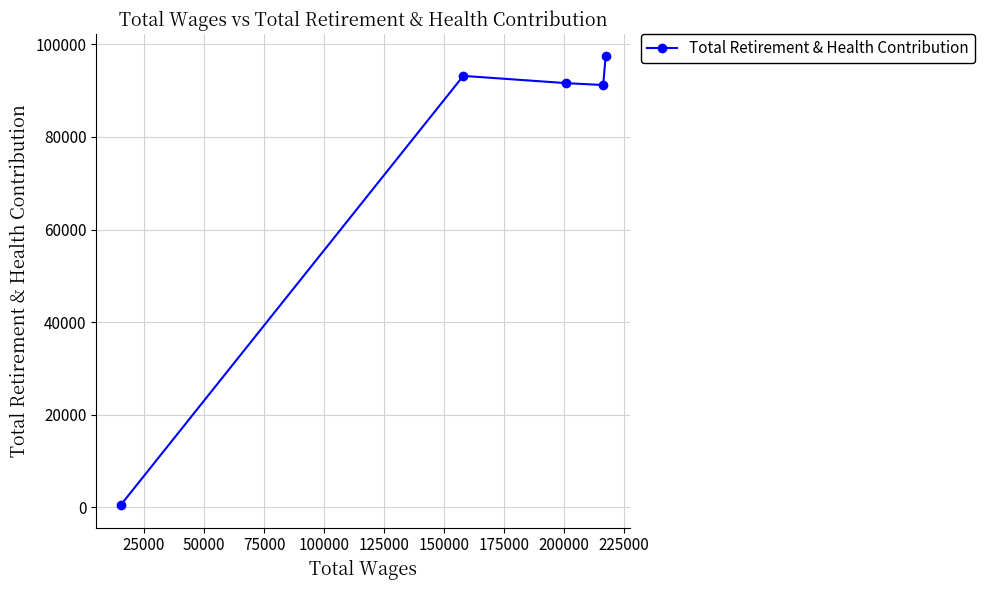

What is the greatest value displayed?

97386